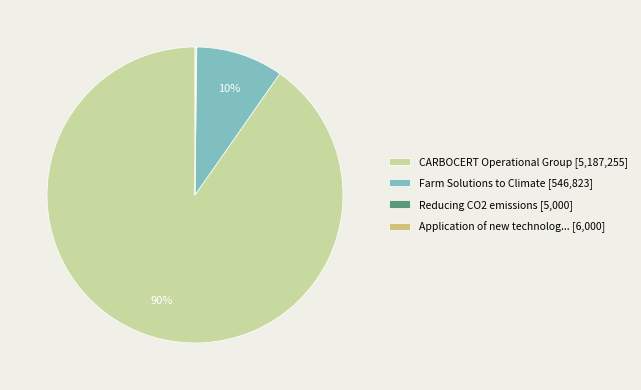

What percentage is the CARBOCERT Operational Group [5,187,255] slice, to the nearest percent?

90%